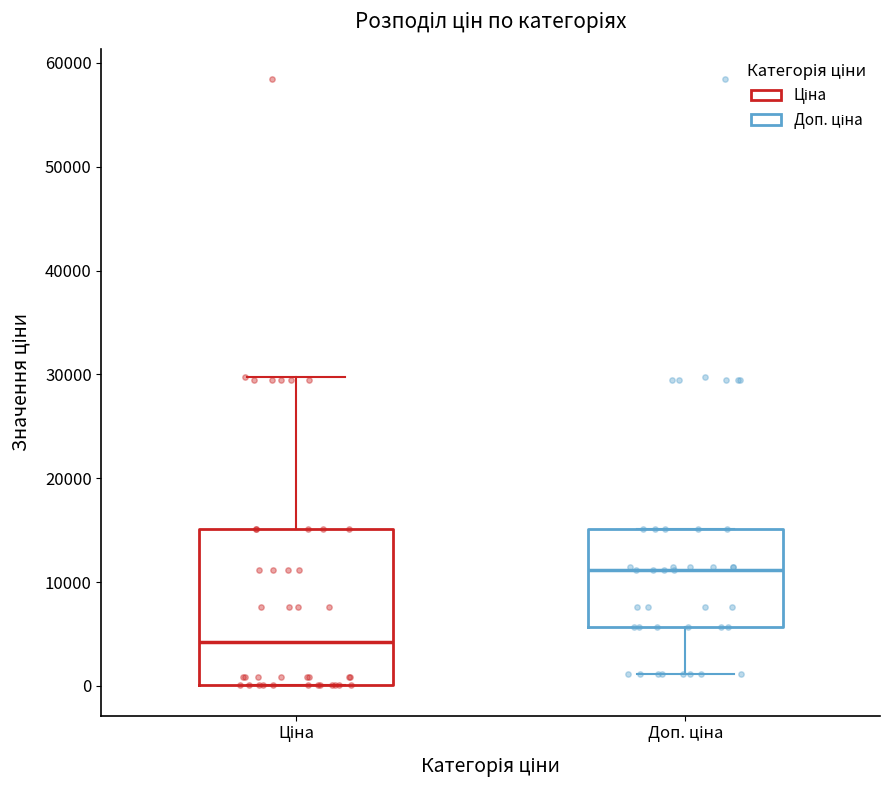

Which box has the lowest median line?

Ціна